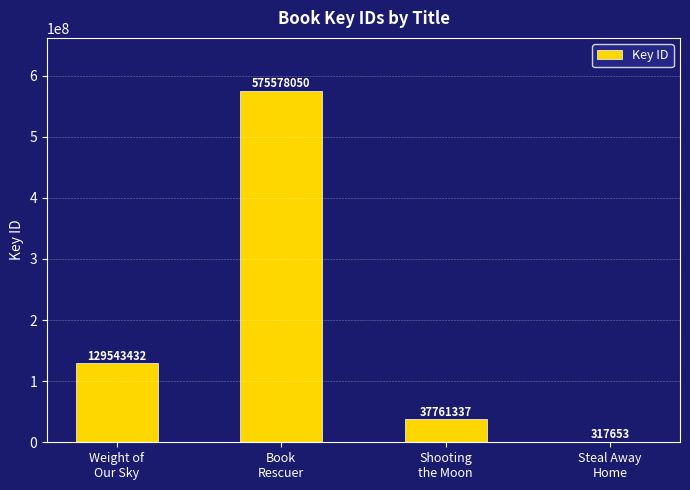

Which label corresponds to the largest value in the chart?

Book
Rescuer